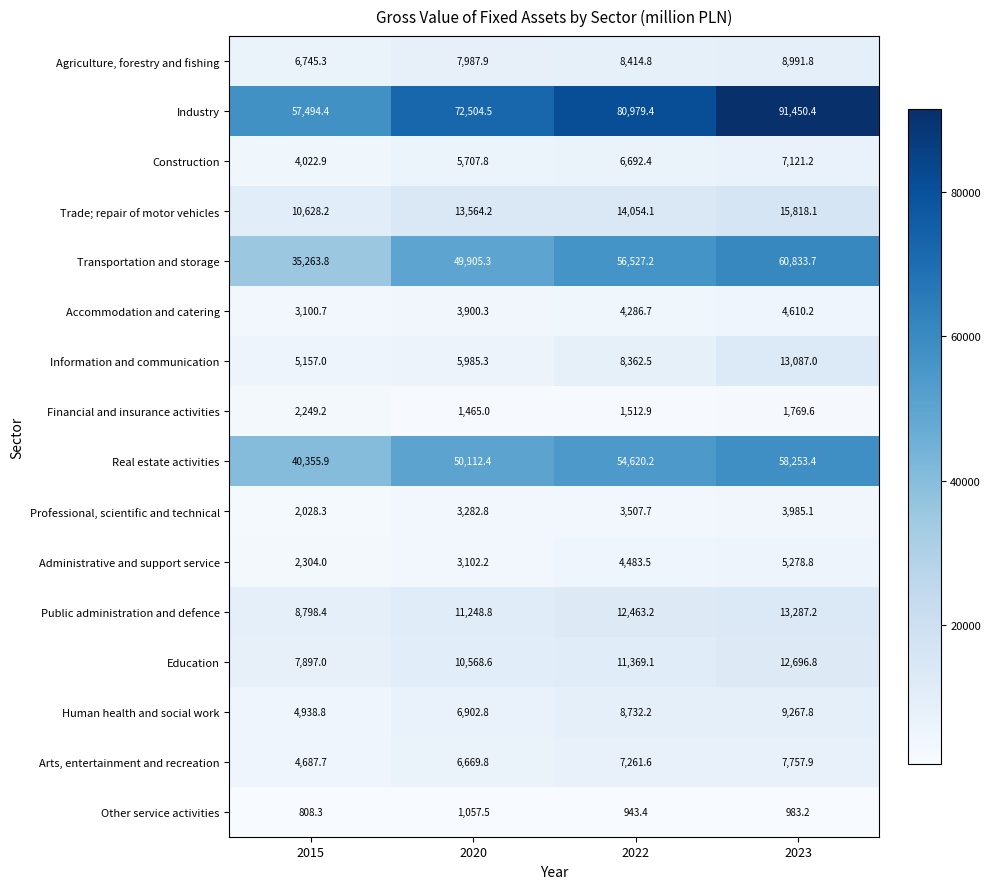

True or false: Transportation and storage has a value of 24134.0 at 2020.

False